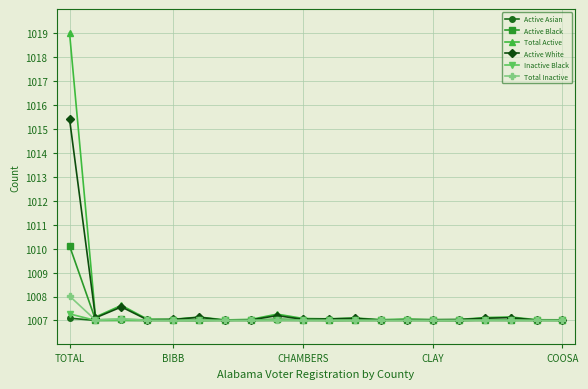

What is the maximum value for Total Active?

1019.0